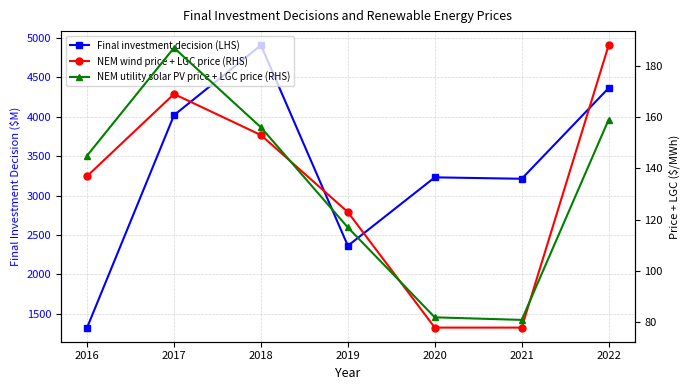

How many lines are shown in the chart?

3